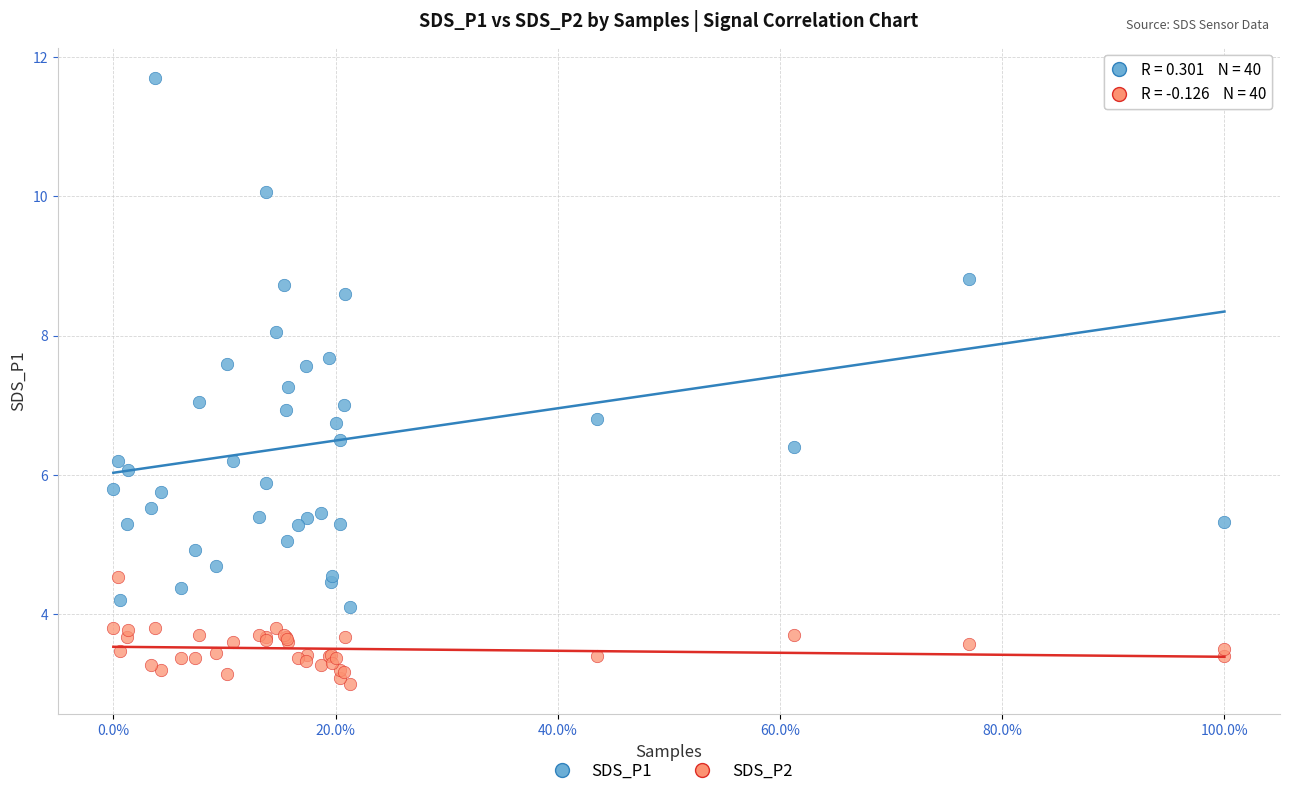

Which series has the widest spread of Y values?

SDS_P1